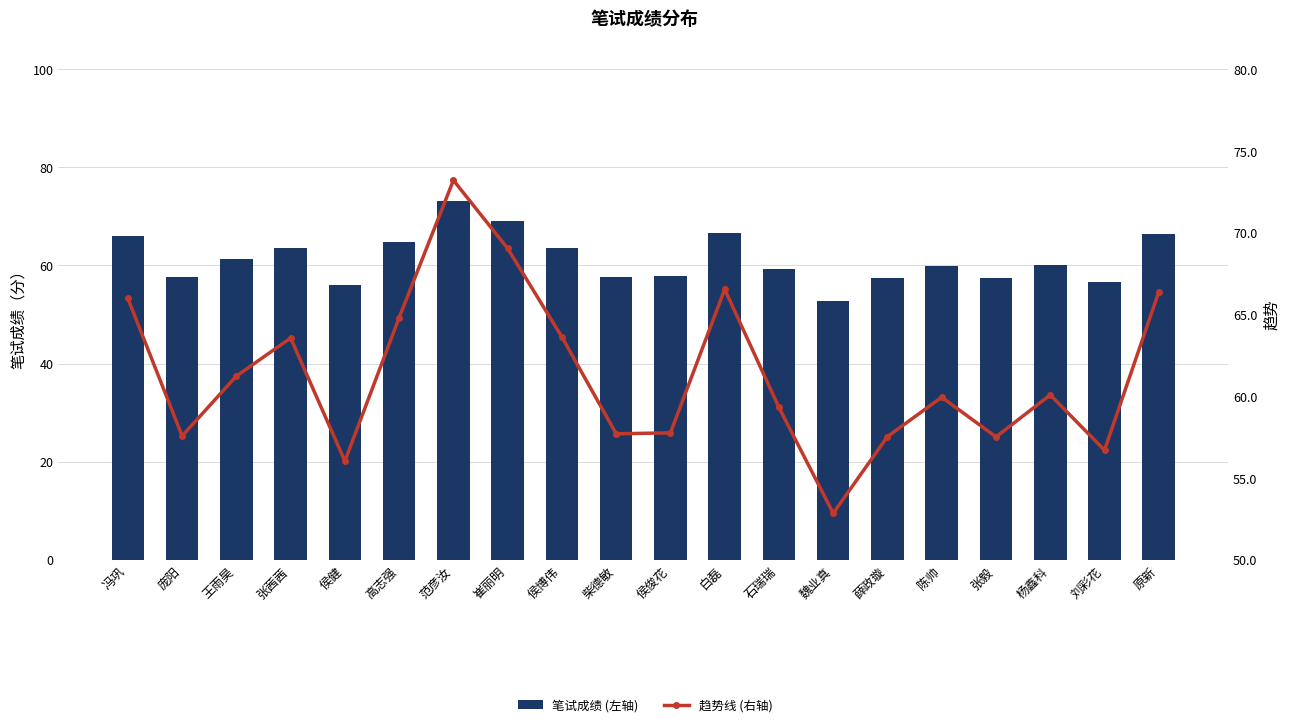

The value of 笔试成绩 (左轴) at 杨鑫科 is 60.1. True or false?

True